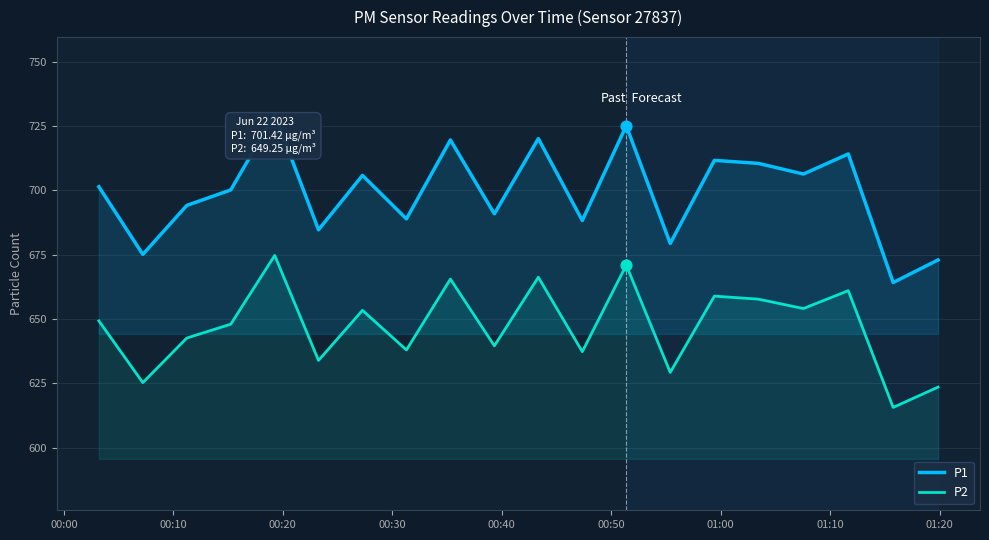

Which series reaches the minimum Y coordinate?

P2